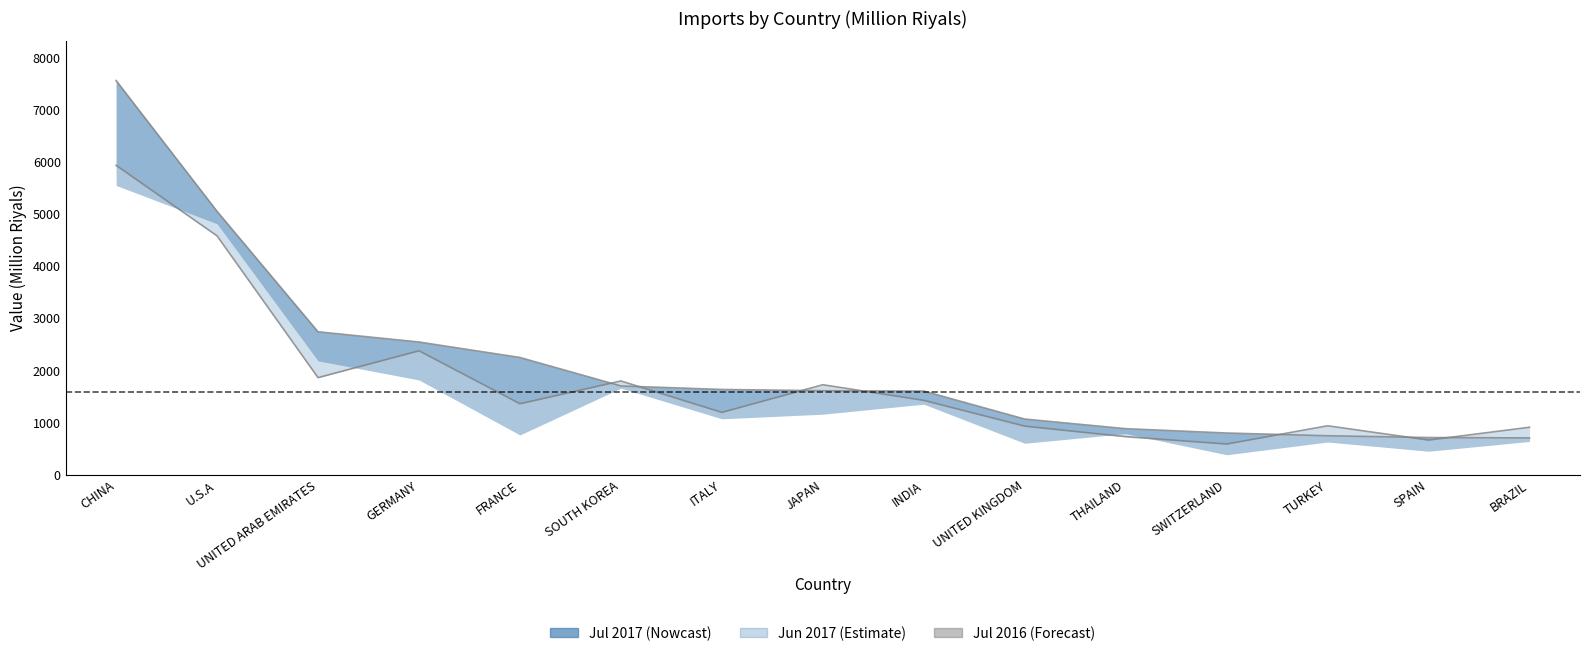

Reading left to right, extract all data points from this chart.

7556.1	5048.0	2738.8	2542.5	2246.1	1700.2	1633.0	1608.7	1601.9	1065.4	881.2	797.9	745.3	711.6	704.0